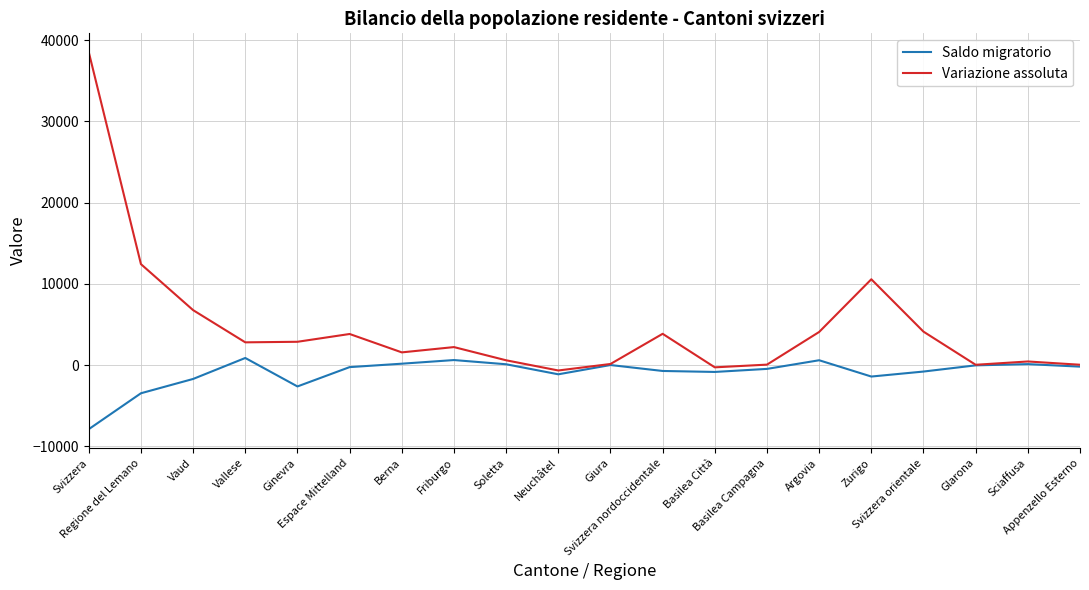

List the series in order of their peak value, lowest first.

Saldo migratorio, Variazione assoluta